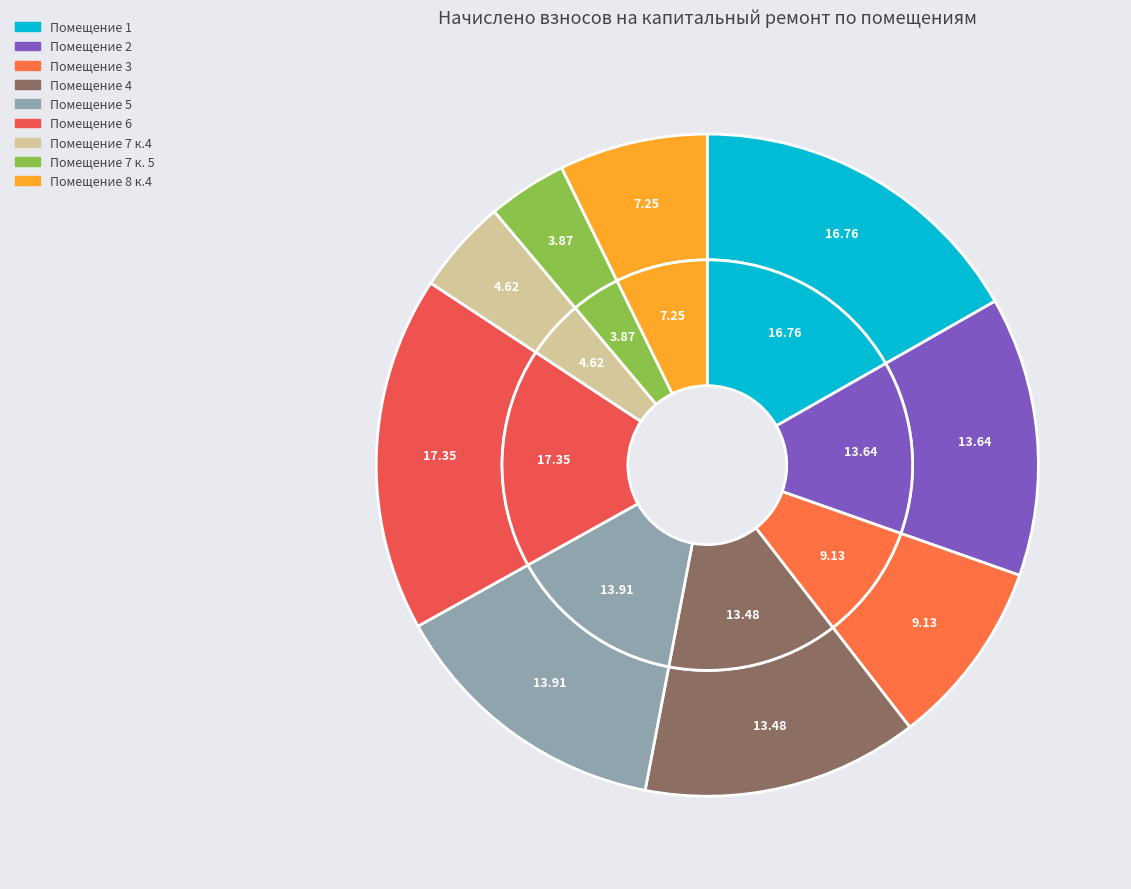

To the nearest percent, what percentage of the pie is 8 к.4?

7%